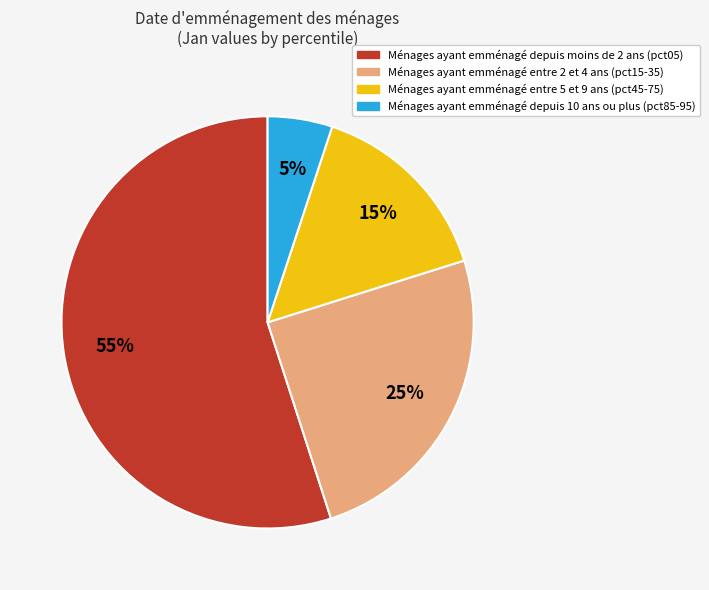

Which category accounts for the majority?

Ménages ayant emménagé depuis moins de 2 ans (pct05)